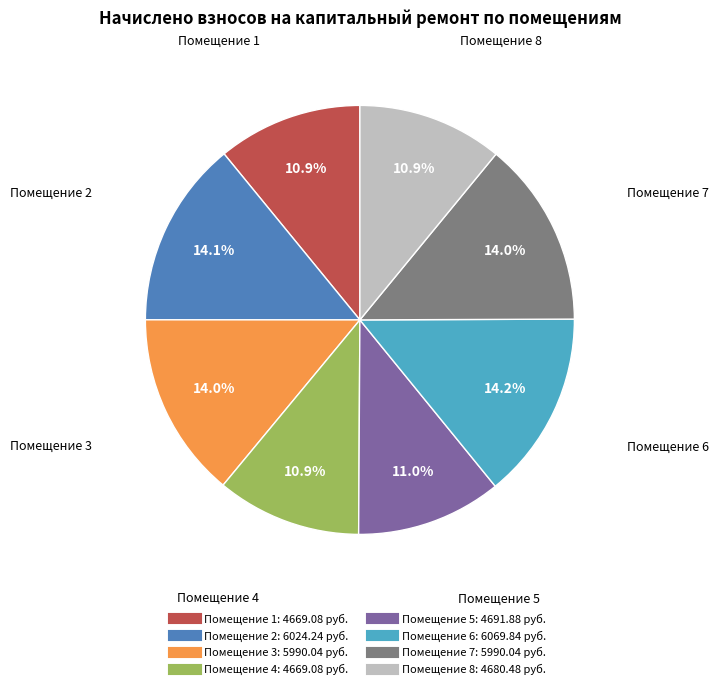

Count the number of slices in the pie.

8